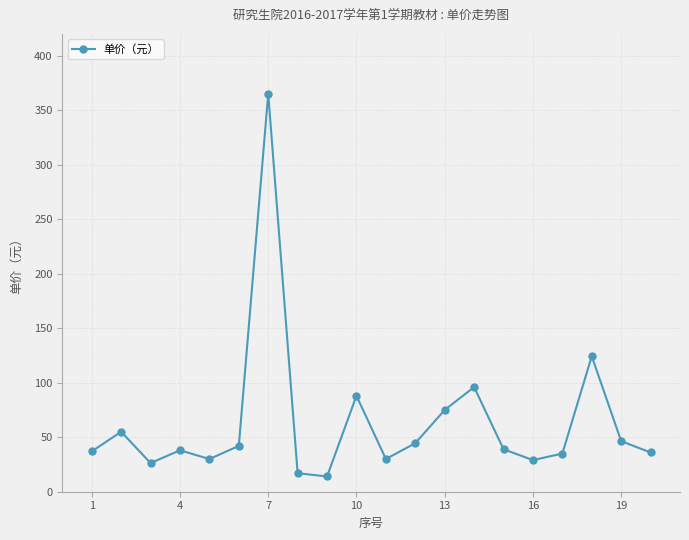

What is the smallest value displayed?

14.0